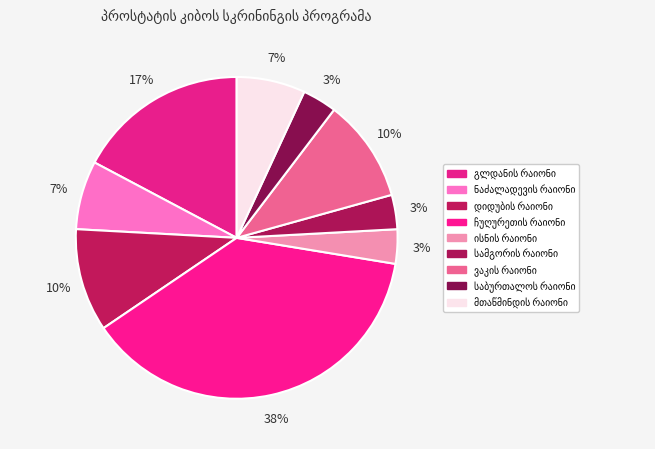

Is it true that მთაწმინდის რაიონი is 1% of the pie?

False